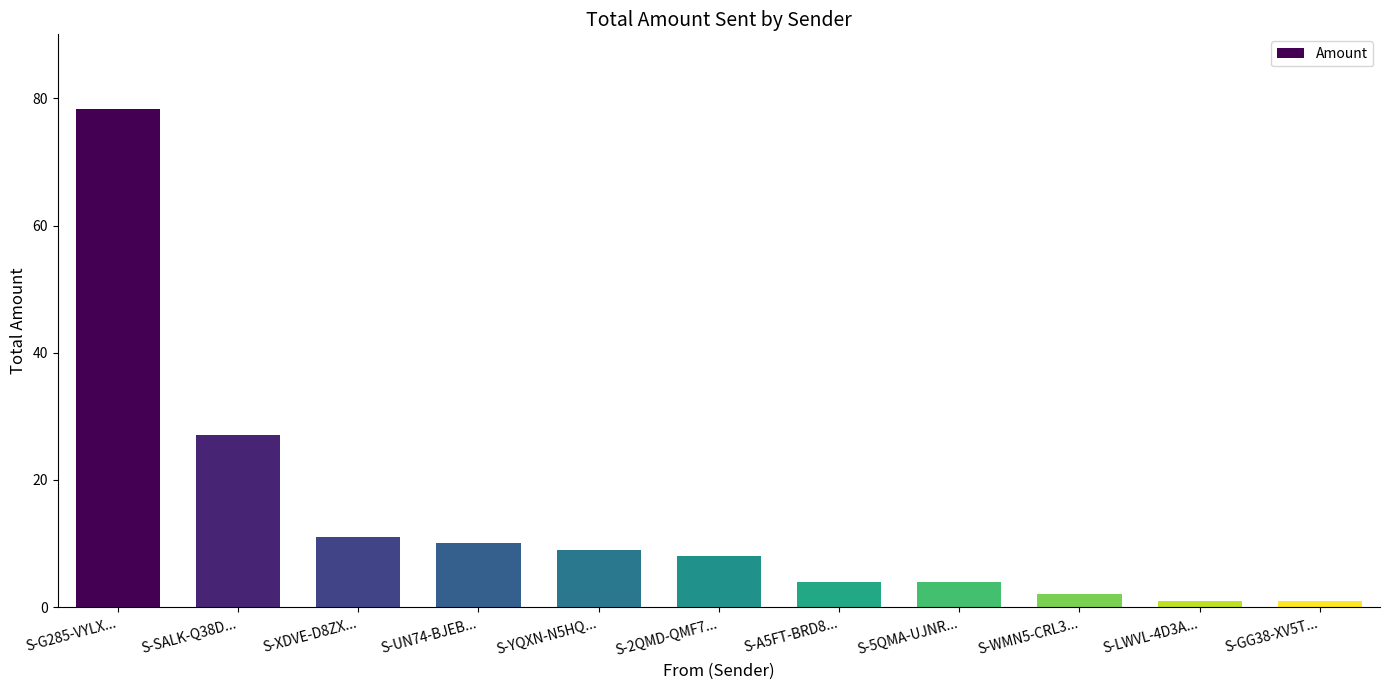

What is the average value?

14.1